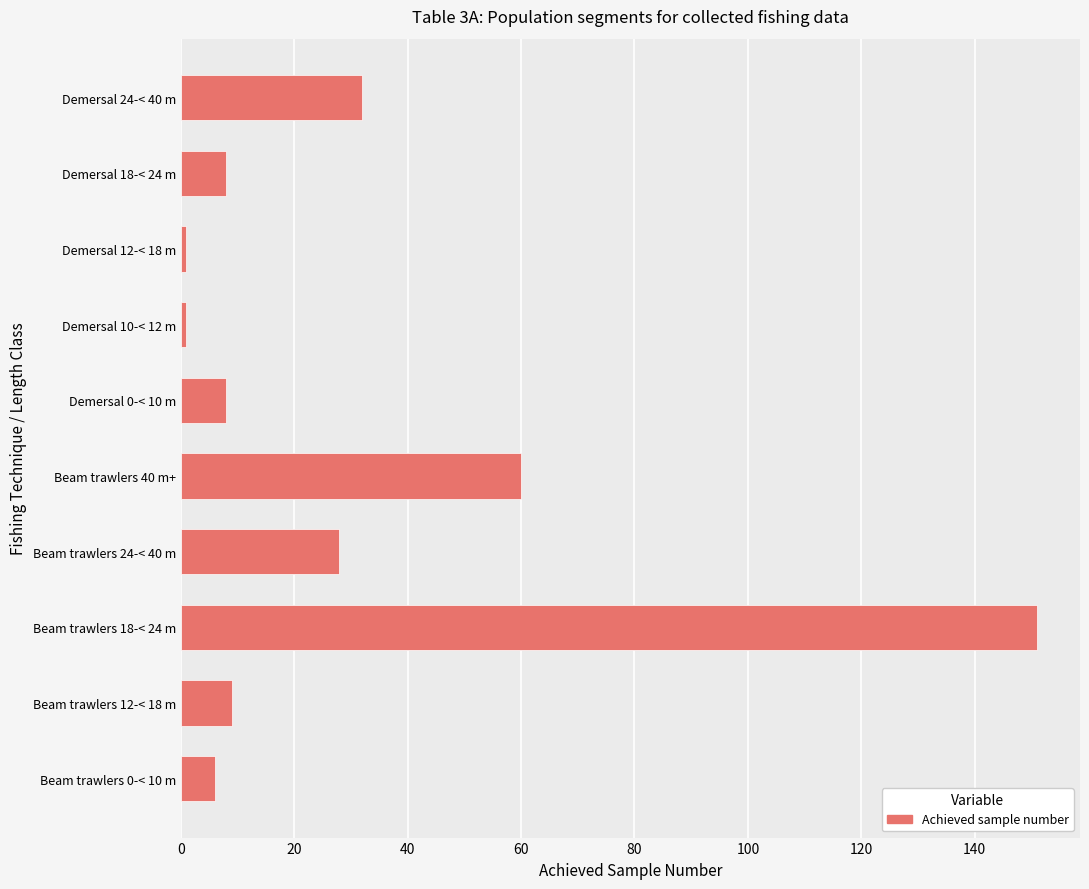

What is the difference between the second highest and second lowest values?

59